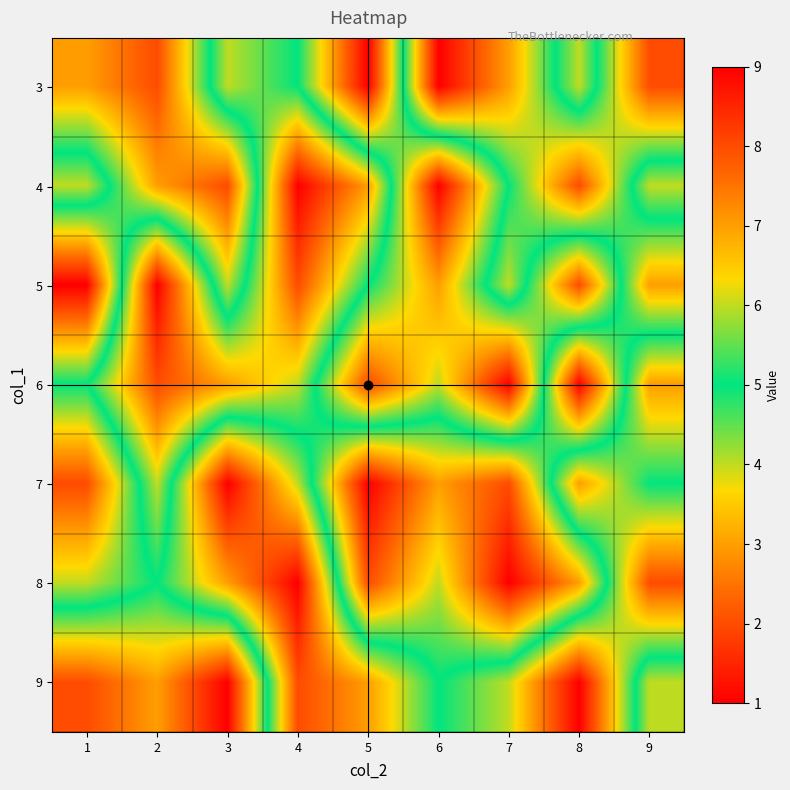

What is the smallest value displayed?

1